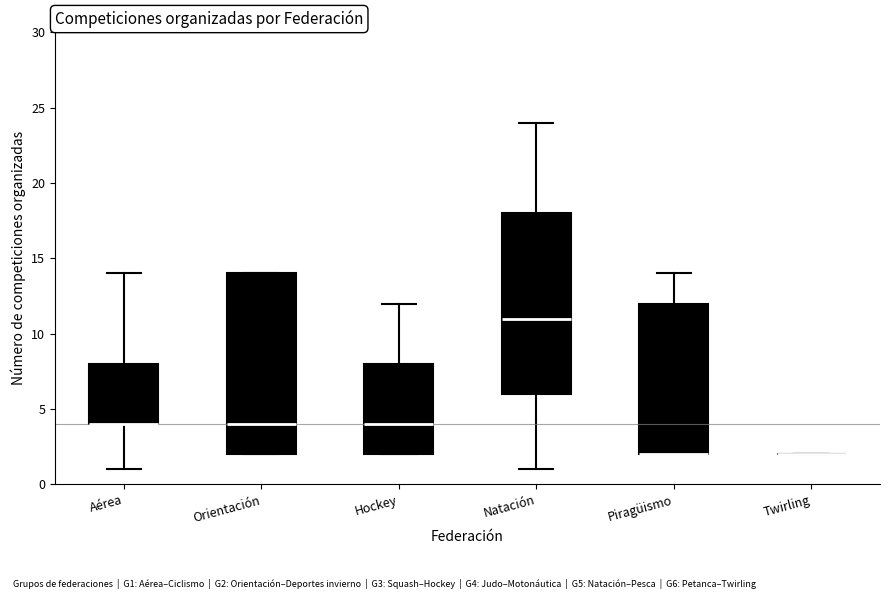

Where does the upper whisker of the box for Piragüismo end on the y-axis? The values are not printed on the chart, so give them approximately, as read against the axis.

14